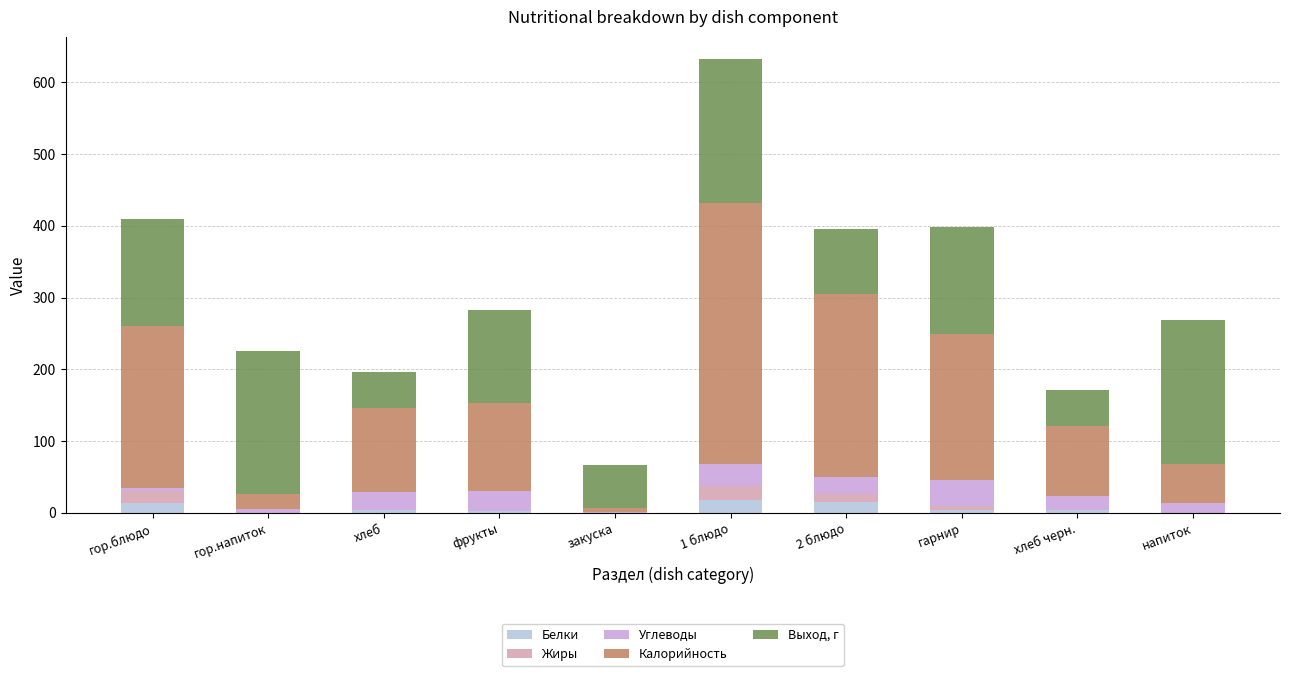

What is the maximum value for Белки?

18.0